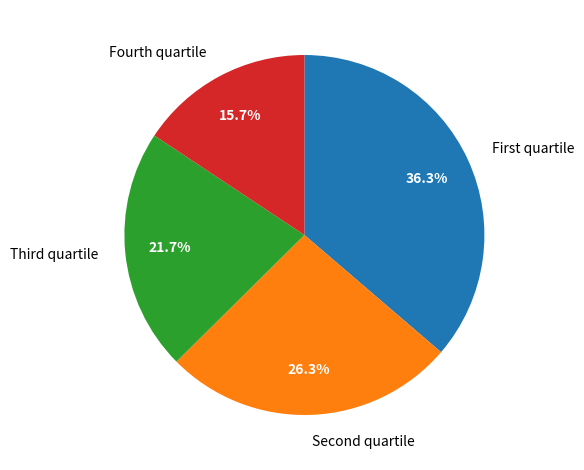

What is the smallest slice in the pie chart?

Fourth quartile